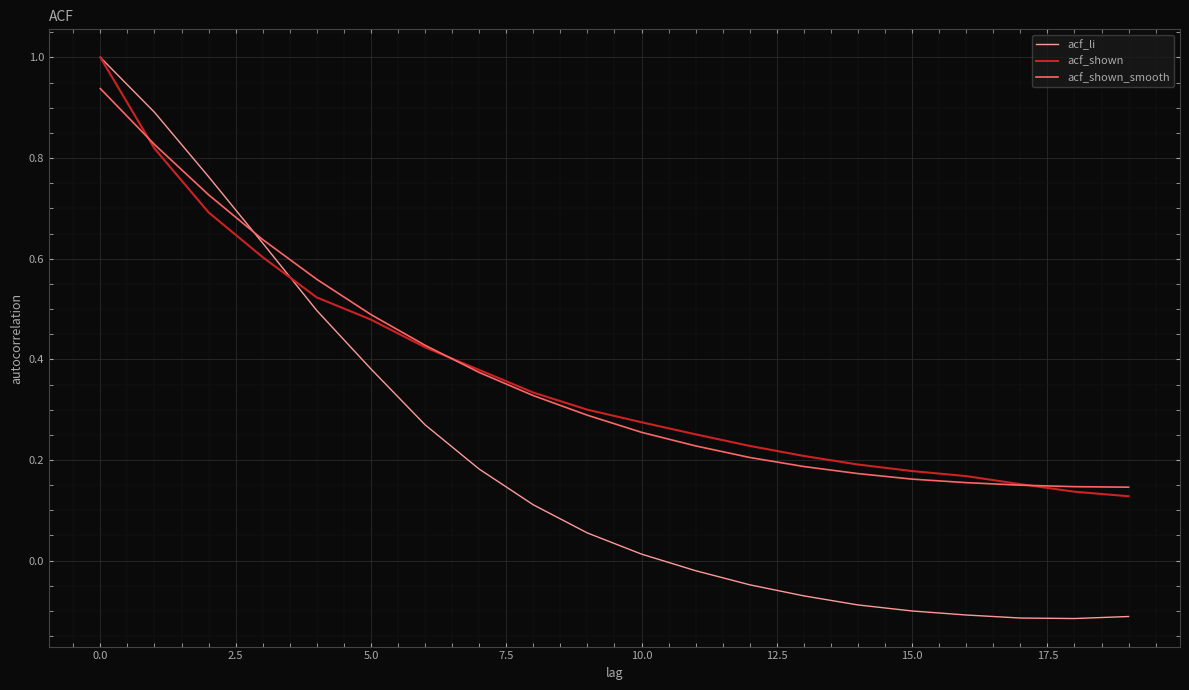

Which series has the widest spread of values?

acf_li